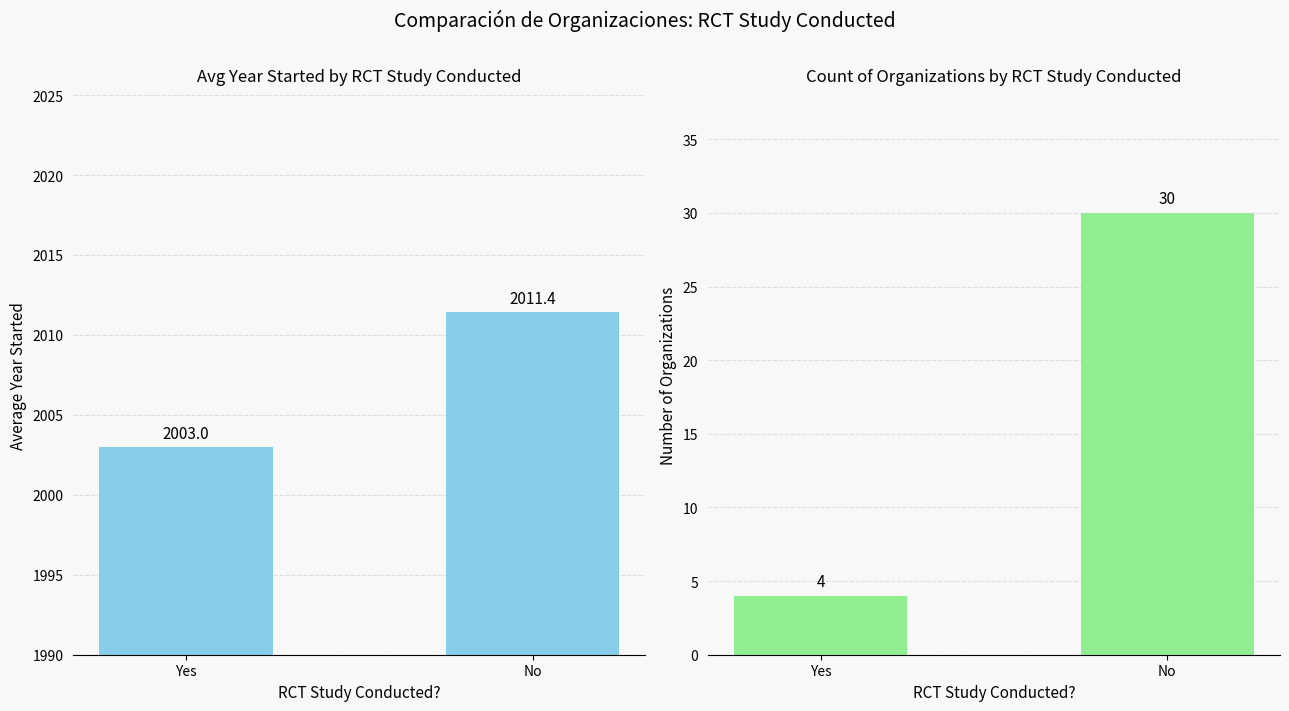

Which series has the largest total across all categories?

Avg Year Started